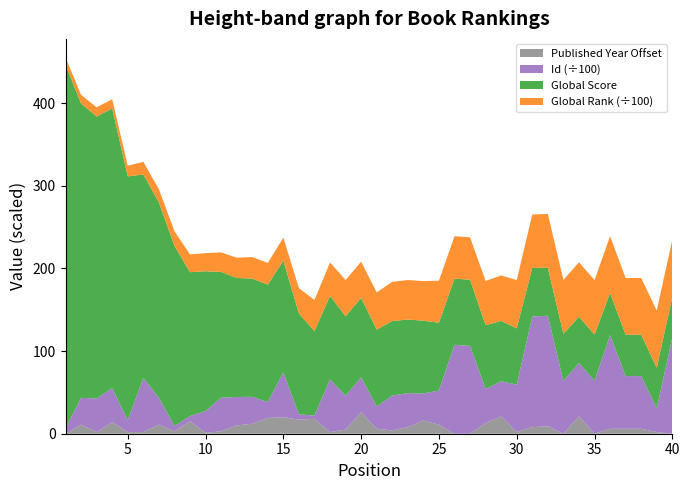

Reading right to left, what are all the values shown in this chart?

Global Score: 40=49.0	39=49.0	38=50.0	37=50.0	36=51.0	35=56.0	34=56.0	33=57.0	32=58.0	31=59.0	30=68.0	29=73.0	28=77.0	27=80.0	26=80.0	25=82.0	24=88.0	23=89.0	22=90.0	21=93.0	20=96.0	19=96.0	18=101.0	17=102.0	16=122.0	15=135.0	14=142.0	13=143.0	12=144.0	11=152.0	10=169.0	9=174.0	8=218.0	7=236.0	6=246.0	5=295.0	4=338.0	3=341.0	2=356.0	1=440.0
Global Rank (÷100): 40=69.3	39=69.1	38=68.7	37=68.6	36=68.5	35=65.9	34=65.8	33=65.2	32=65.1	31=64.4	30=58.4	29=55.0	28=53.5	27=51.3	26=51.3	25=50.8	24=47.9	23=47.8	22=47.5	21=44.9	20=43.9	19=43.9	18=40.4	17=37.8	16=30.8	15=27.9	14=26.3	13=26.1	12=24.6	11=23.7	10=21.9	9=21.6	8=17.7	7=16.1	6=15.3	5=12.9	4=11.3	3=11.2	2=10.6	1=8.4
Id (÷100): 40=116.3	39=28.8	38=63.7	37=63.7	36=113.3	35=63.9	34=64.6	33=63.8	32=133.7	31=133.8	30=57.4	29=42.5	28=41.3	27=106.3	26=107.5	25=41.3	24=32.7	23=41.1	22=42.2	21=27.1	20=42.2	19=41.0	18=63.8	17=4.0	16=6.4	15=54.3	14=19.3	13=32.7	12=34.4	11=40.7	10=26.5	9=6.4	8=6.3	7=32.7	6=65.6	5=14.3	4=41.3	3=40.7	2=32.4	1=6.5
Published Year Offset: 40=0.0	39=2.0	38=6.0	37=6.0	36=6.0	35=0.0	34=21.0	33=0.0	32=9.0	31=8.0	30=2.0	29=21.0	28=13.0	27=0.0	26=0.0	25=11.0	24=16.0	23=8.0	22=4.0	21=6.0	20=26.0	19=5.0	18=2.0	17=18.0	16=17.0	15=20.0	14=19.0	13=12.0	12=10.0	11=3.0	10=1.0	9=15.0	8=3.0	7=11.0	6=2.0	5=2.0	4=14.0	3=2.0	2=11.0	1=0.0